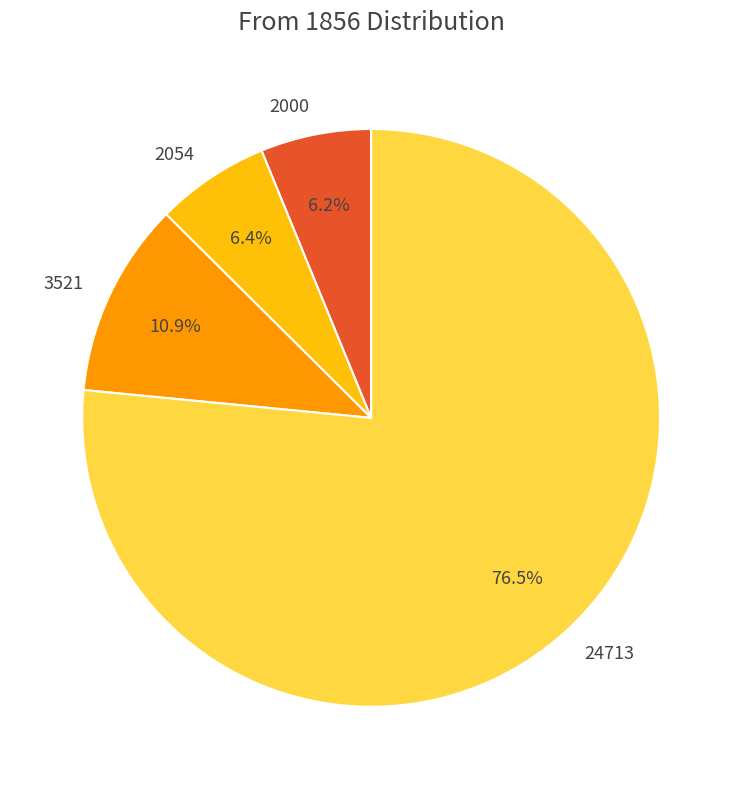

How many segments does this pie chart have?

4